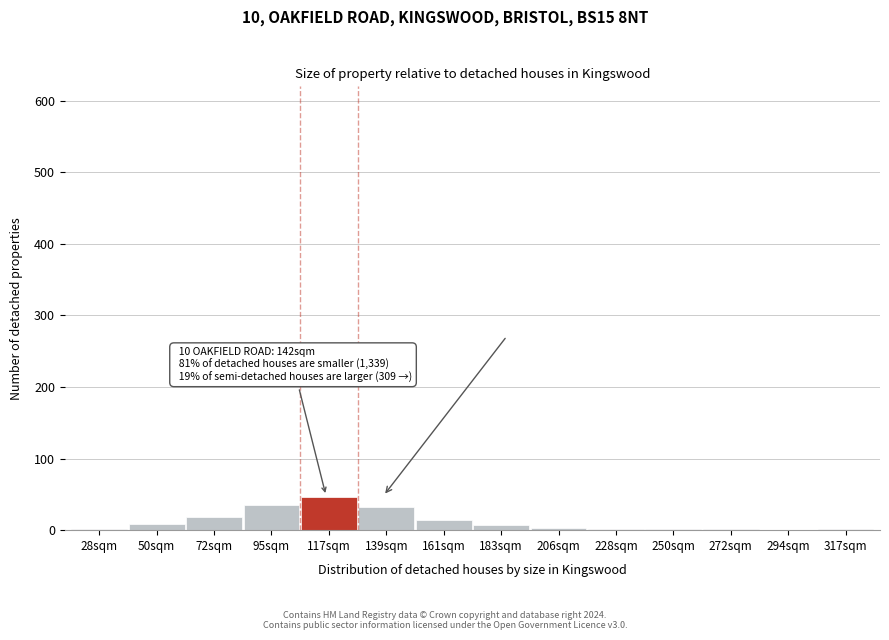

The value at 161sqm is 14. True or false?

True